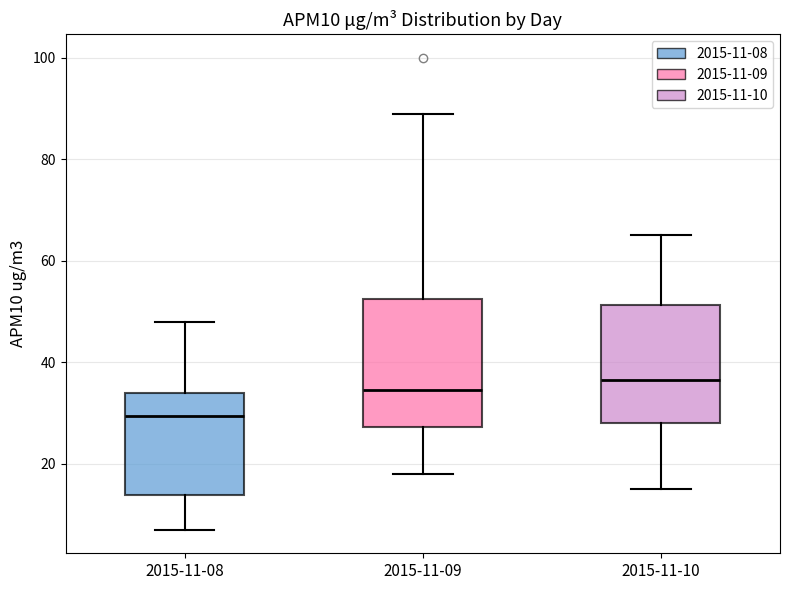

Which box's median line is the lowest?

2015-11-08